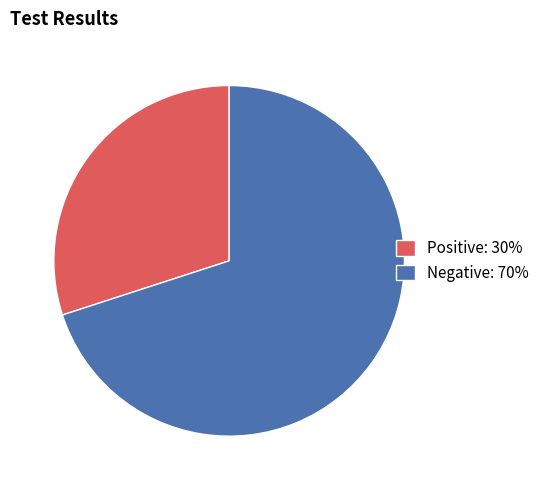

Is it true that Negative: 70% is 70% of the pie?

True